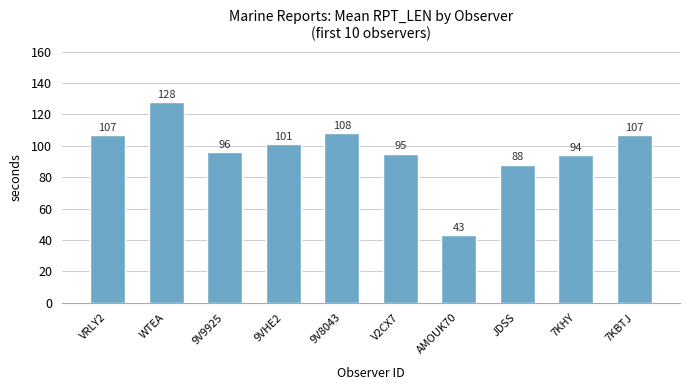

What is the maximum value shown in the chart?

128